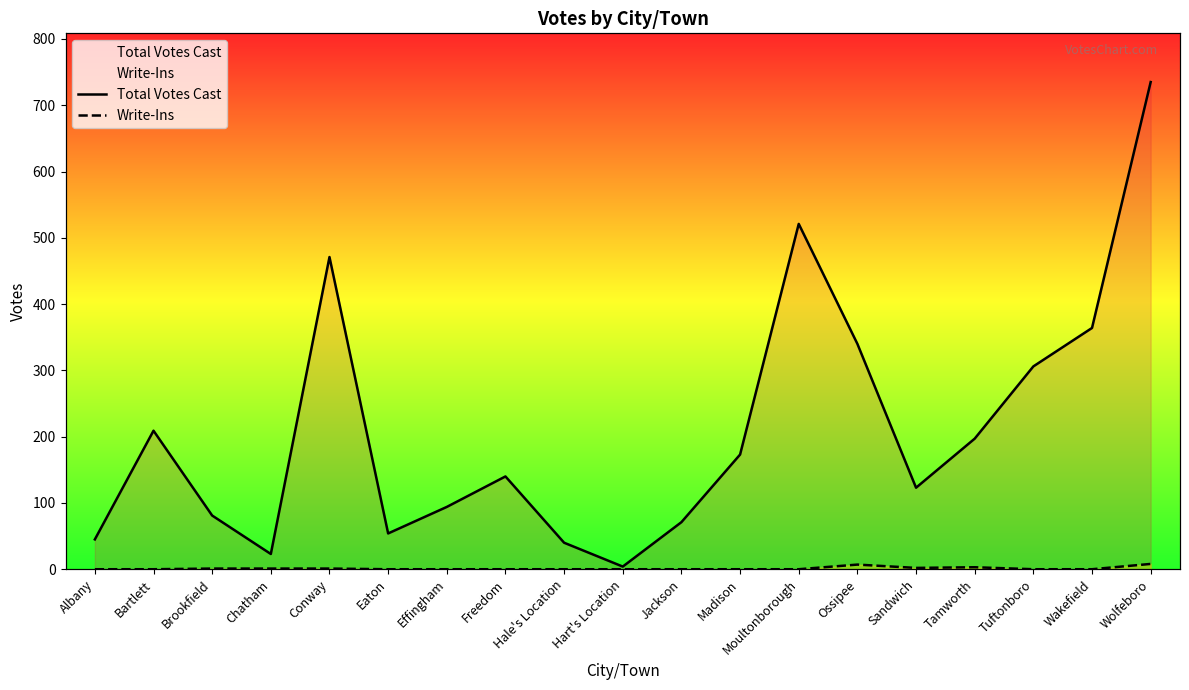

Which label corresponds to the smallest value in the chart?

Albany